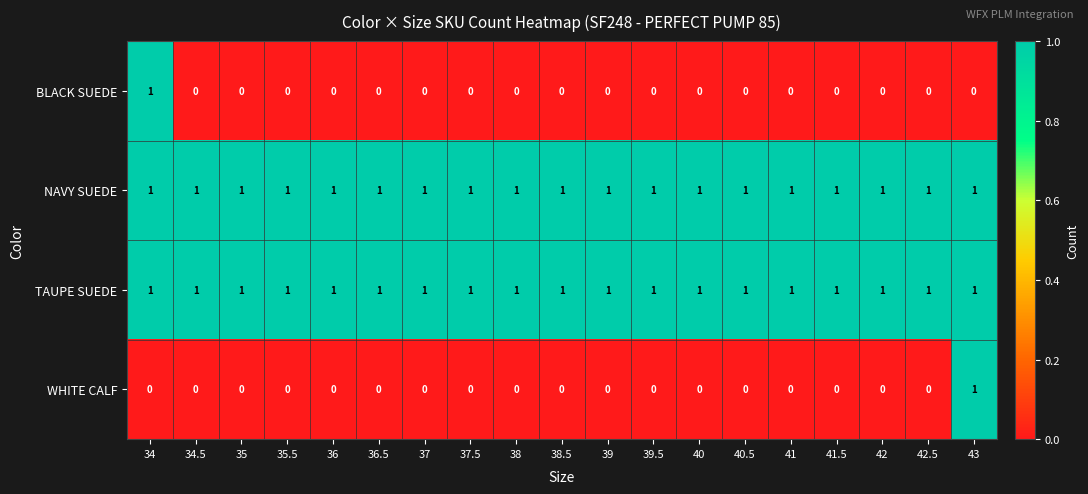

What is the sum of all TAUPE SUEDE values?

19